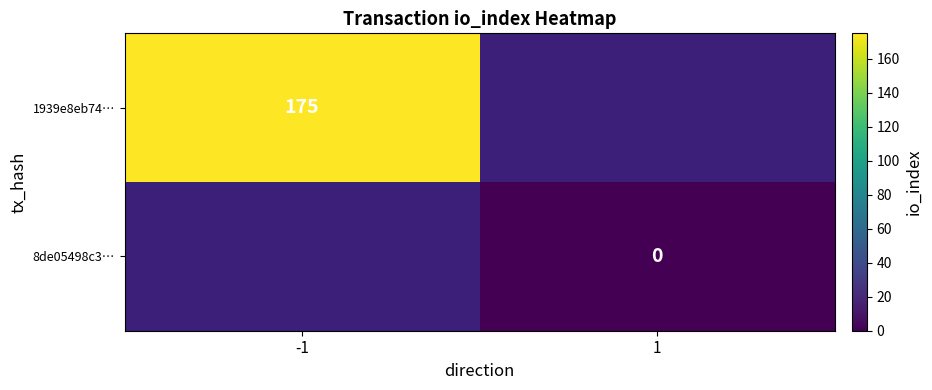

Is the value of 8de05498c3… at 1 greater than the value of 1939e8eb74… at -1?

No